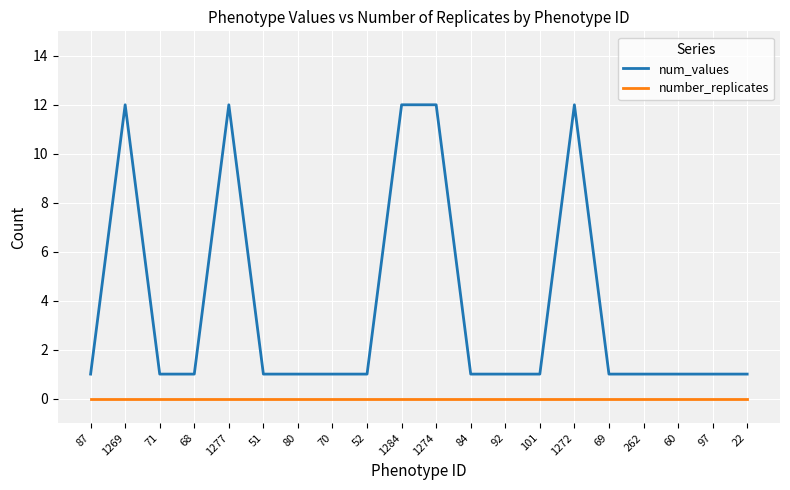

What are all the series names shown in the legend?

num_values, number_replicates